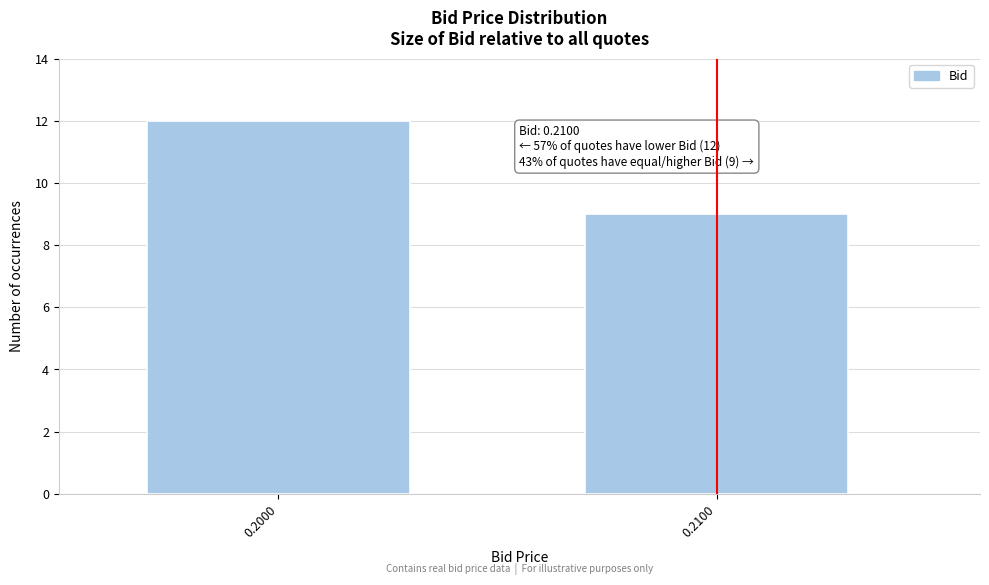

Reading right to left, transcribe all the data shown in this chart.

0.2100=9	0.2000=12